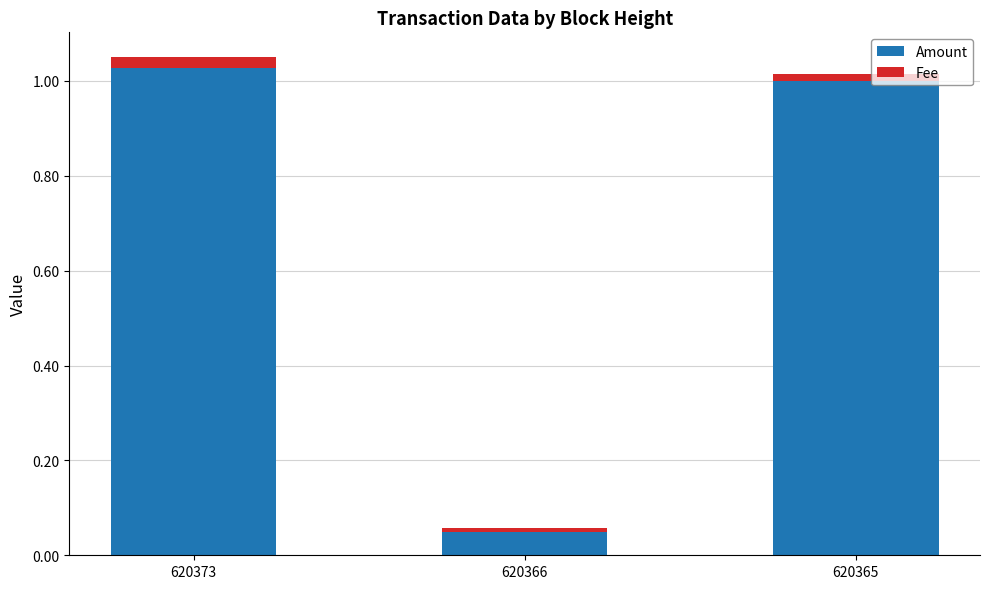

What is the average value of the Amount series?

0.7